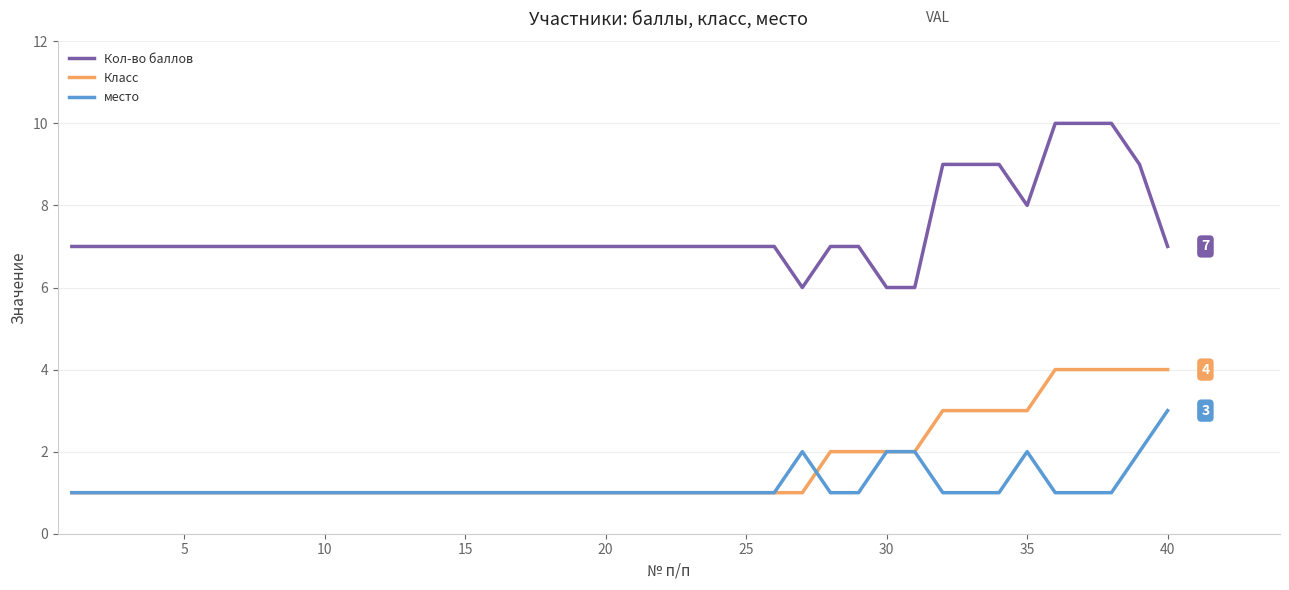

What is the difference between the second highest and minimum values in the место series?

1